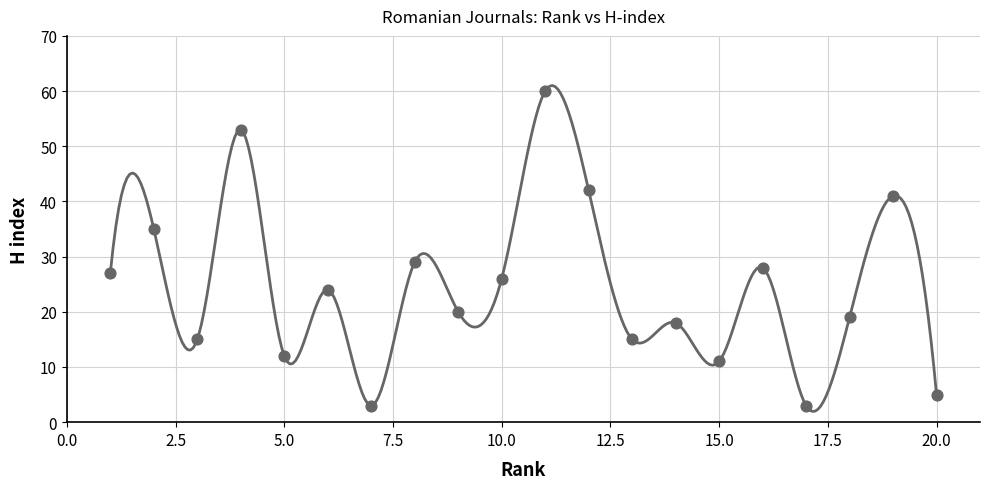

What is the range of Y values (max minus min)?

57